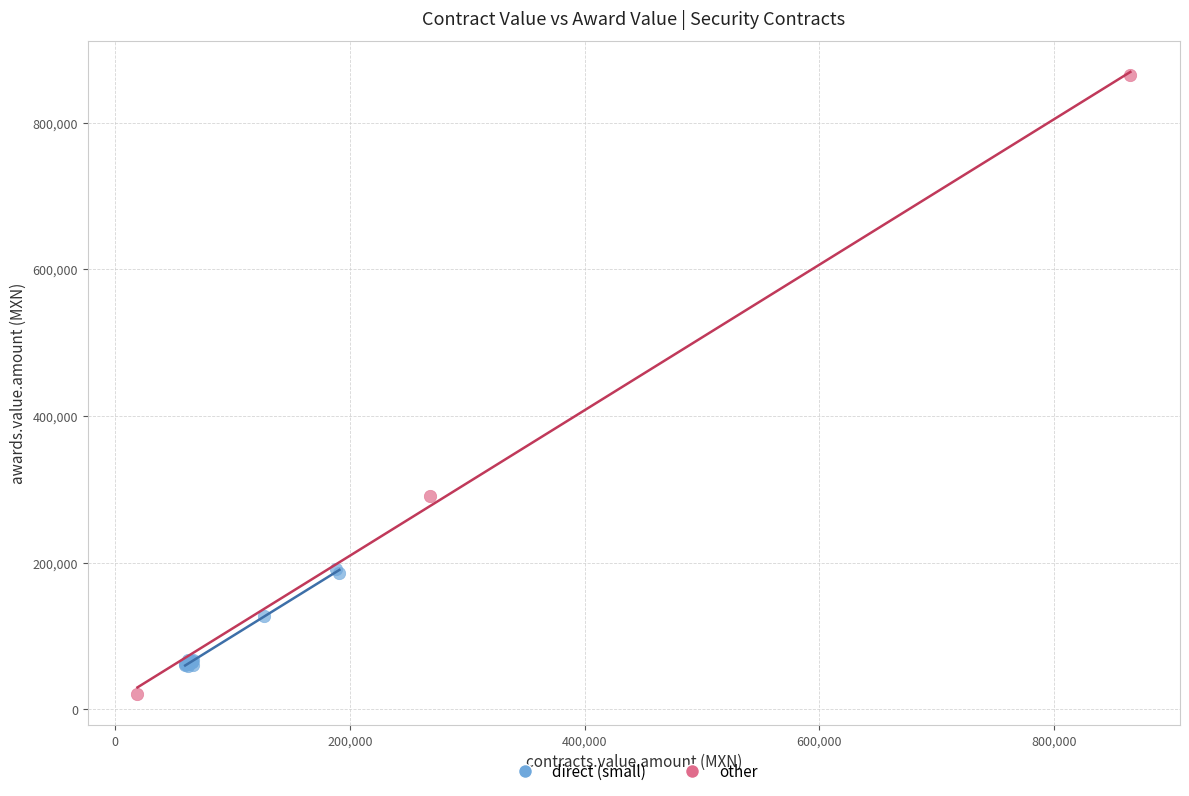

Which series reaches the maximum Y coordinate?

other